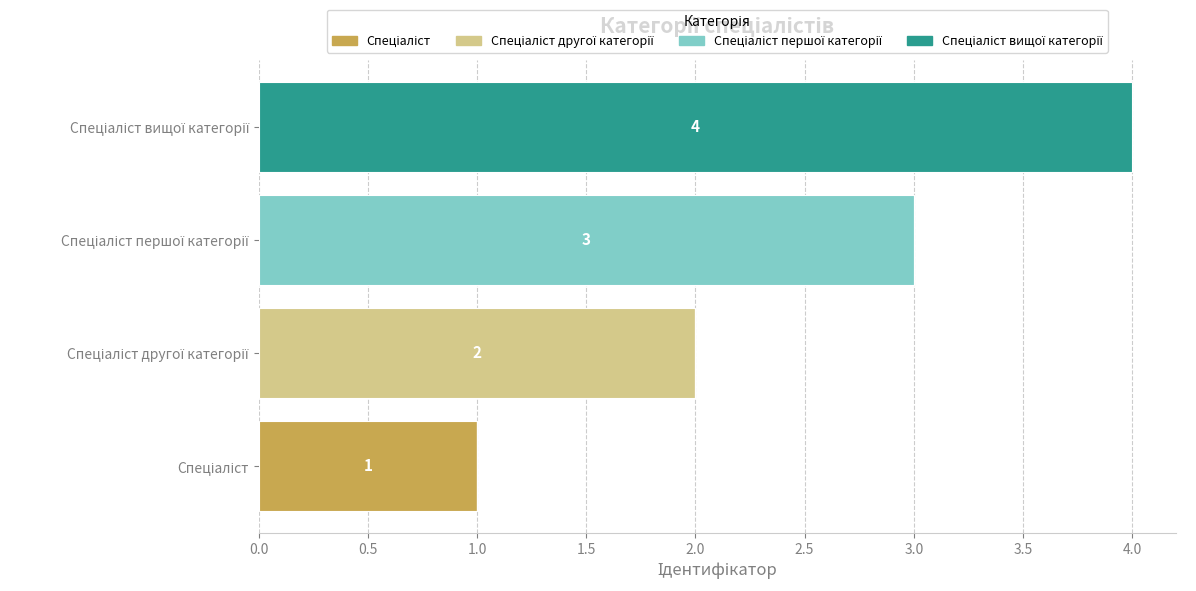

Count the number of data series in this chart.

4